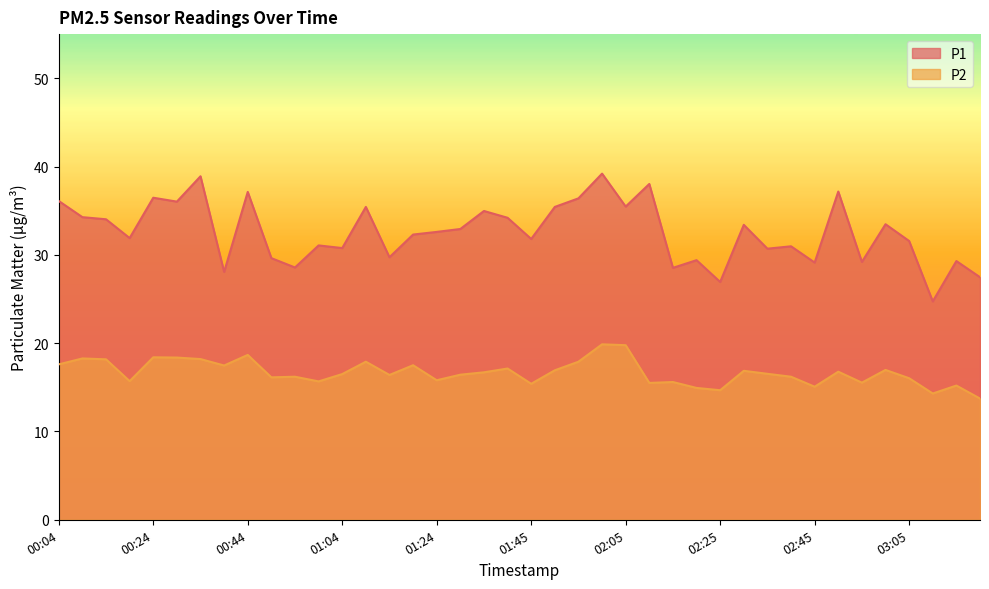

What is the sum of the P2 values at 03:15 and 01:14?

31.6